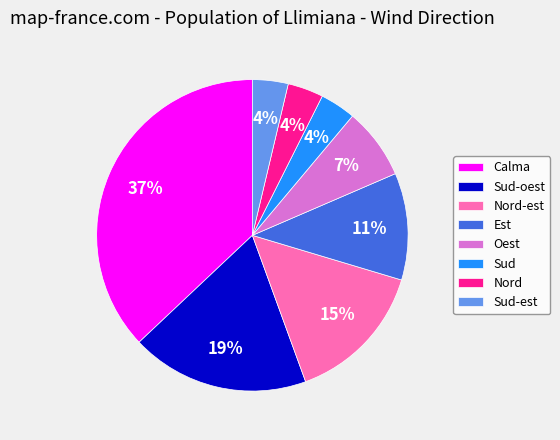

To the nearest percent, what is the average slice percentage?

12%